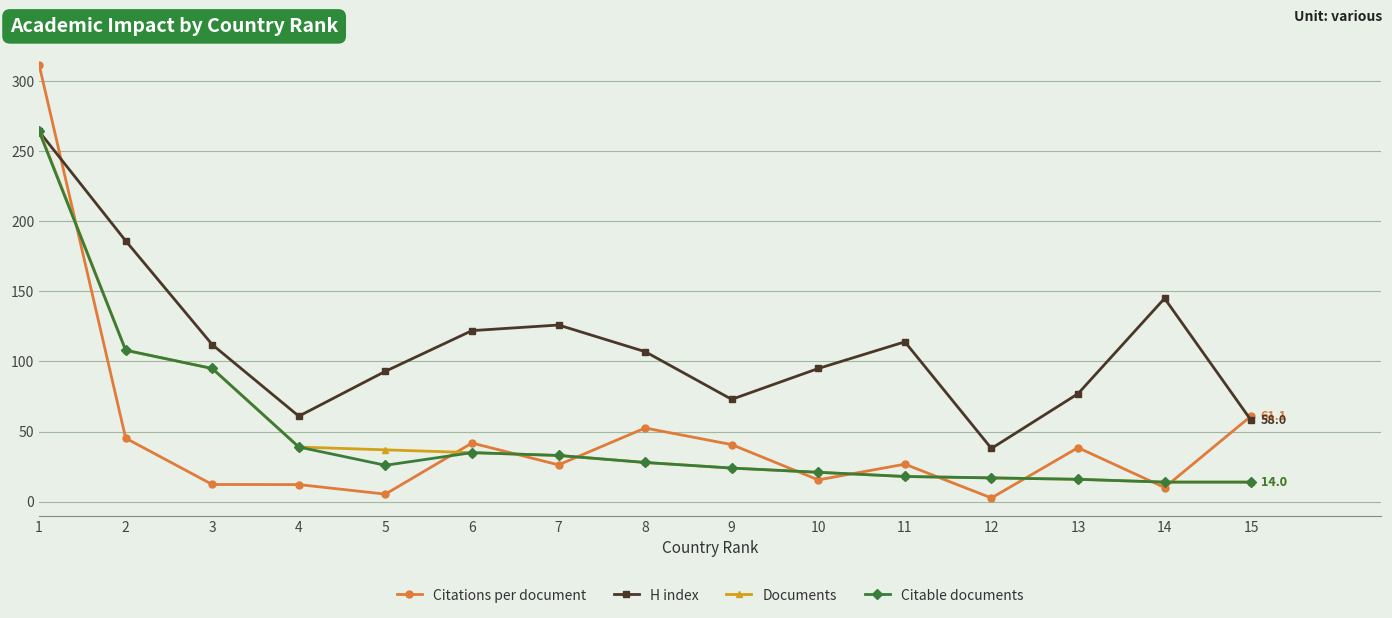

Which label corresponds to the smallest value in the chart?

12